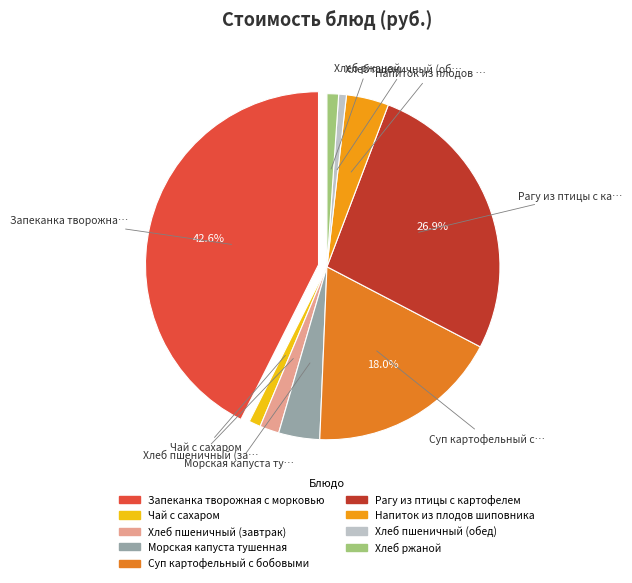

Is it true that Рагу из птицы с картофелем is 20% of the pie?

False